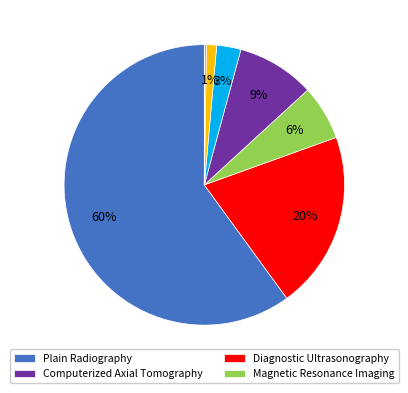

Is there a majority slice in this chart?

Yes